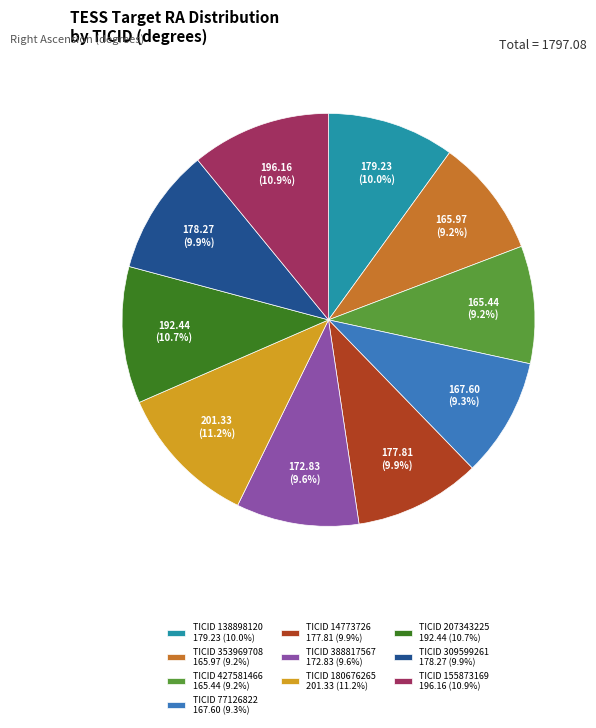

How many segments does this pie chart have?

10